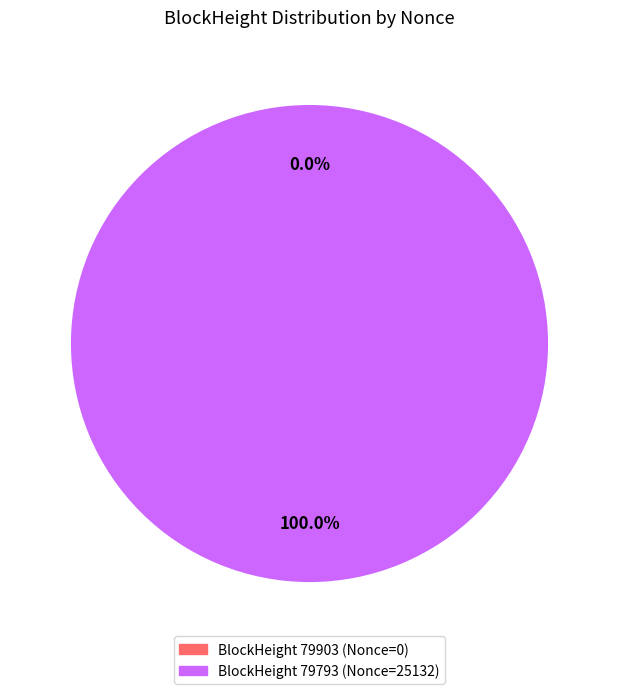

Rank the categories by value from lowest to highest.

79903, 79793